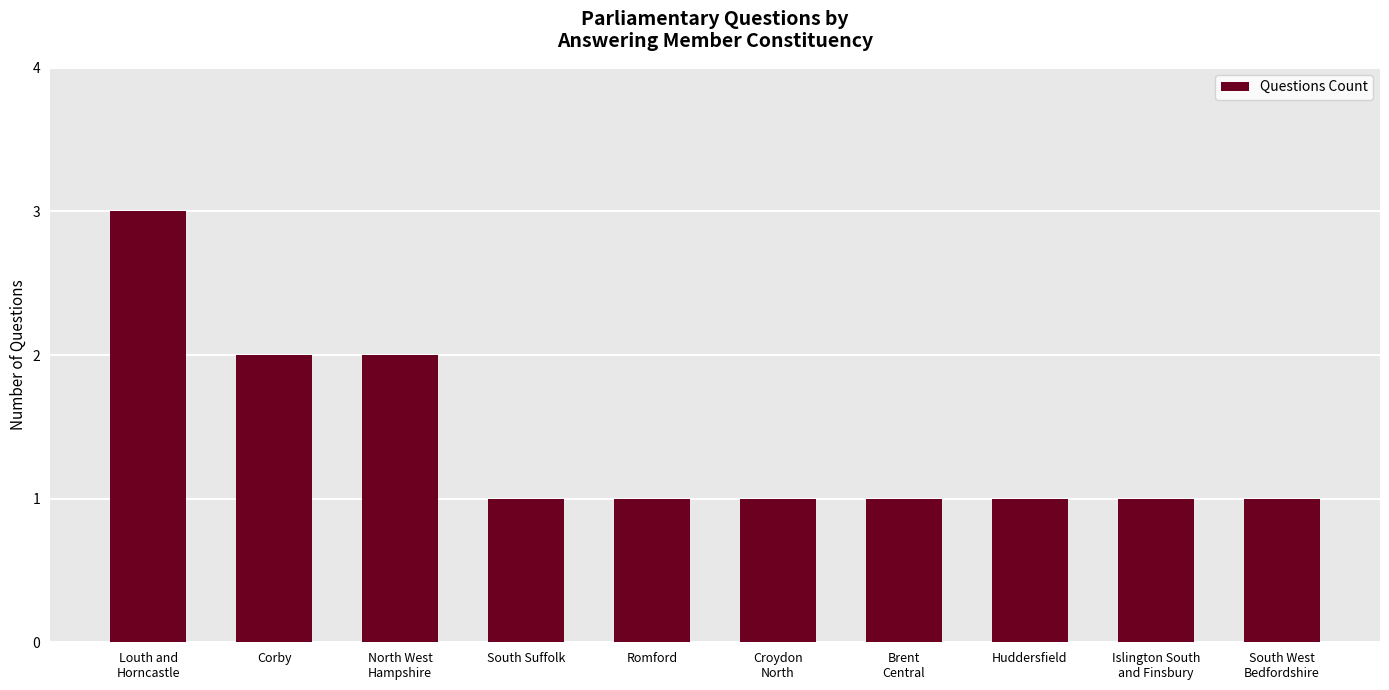

Approximately how many times larger is the value at Croydon
North compared to Romford?

1.0